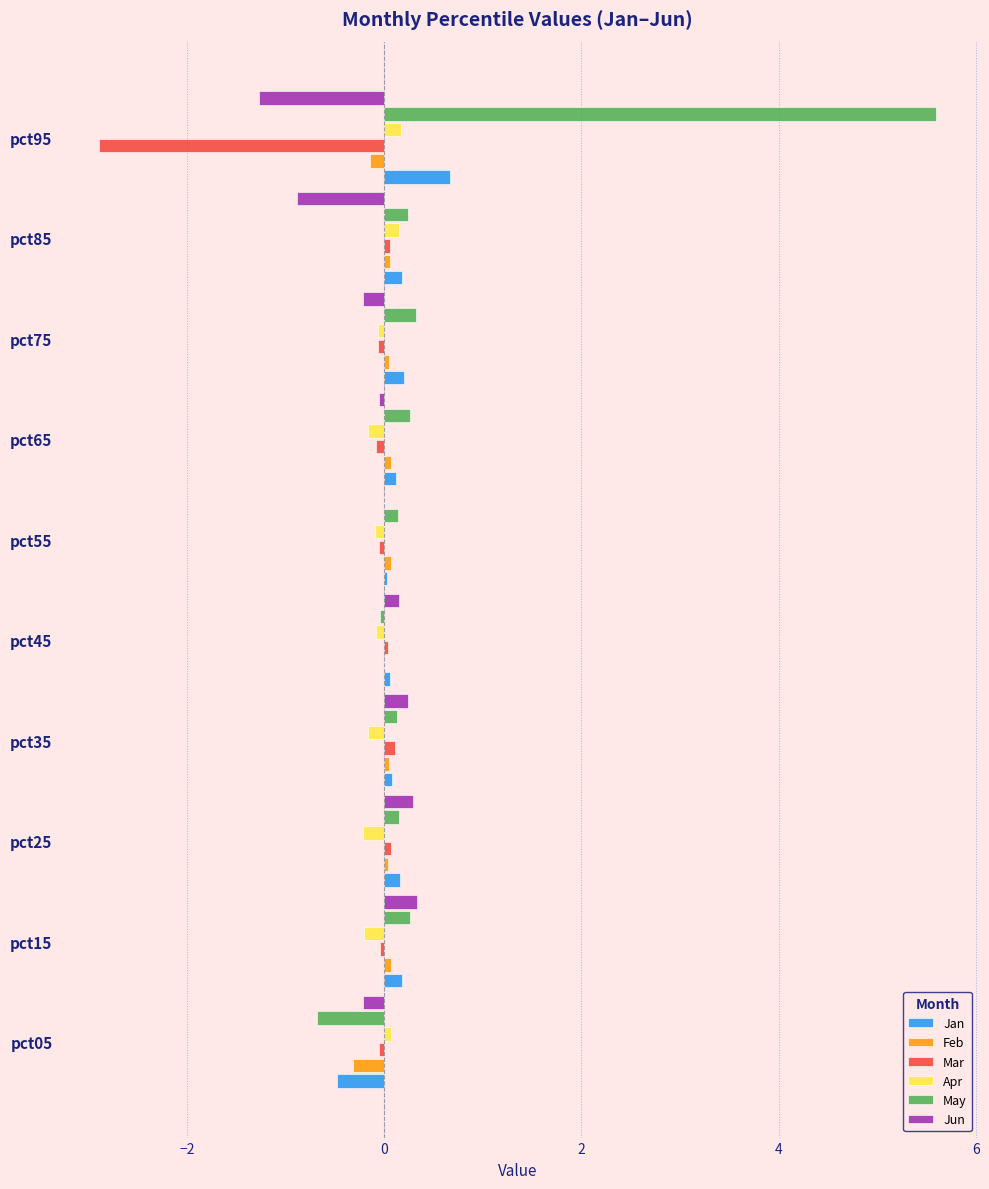

Which series has the largest total across all categories?

May